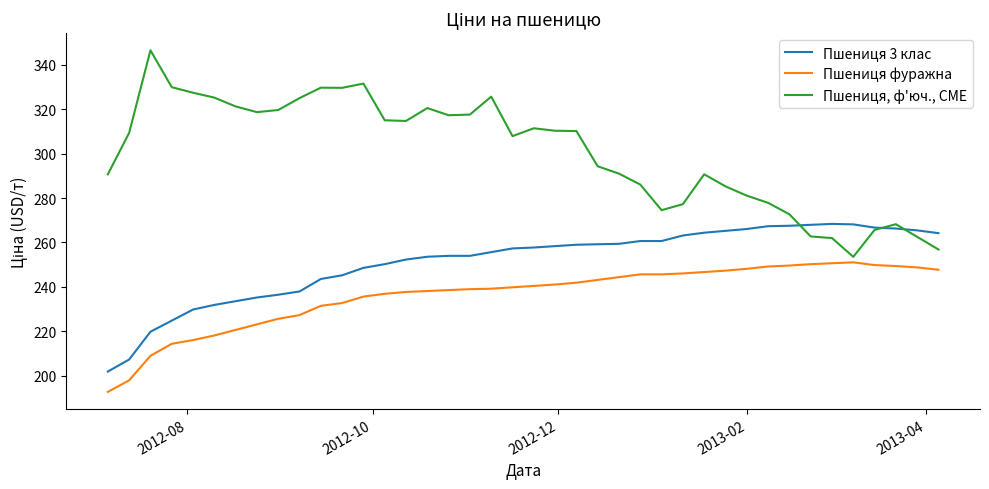

True or false: Пшениця, ф'юч., CME has more than 2 interior local peaks.

True